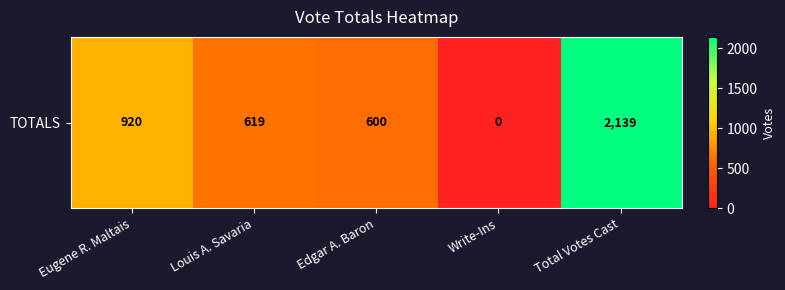

The value at Louis A. Savaria is 619. True or false?

True